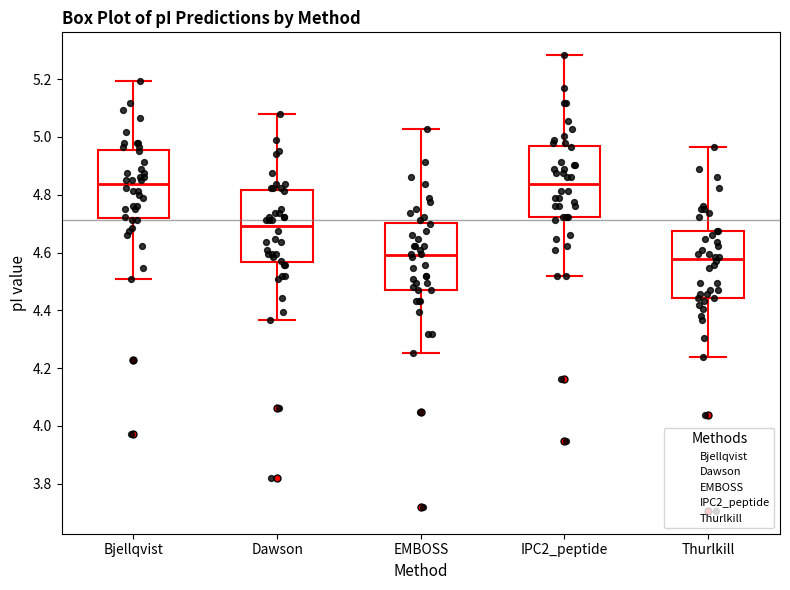

Where is the lower edge of the box for Dawson on the y-axis? The values are not printed on the chart, so give them approximately, as read against the axis.

4.56